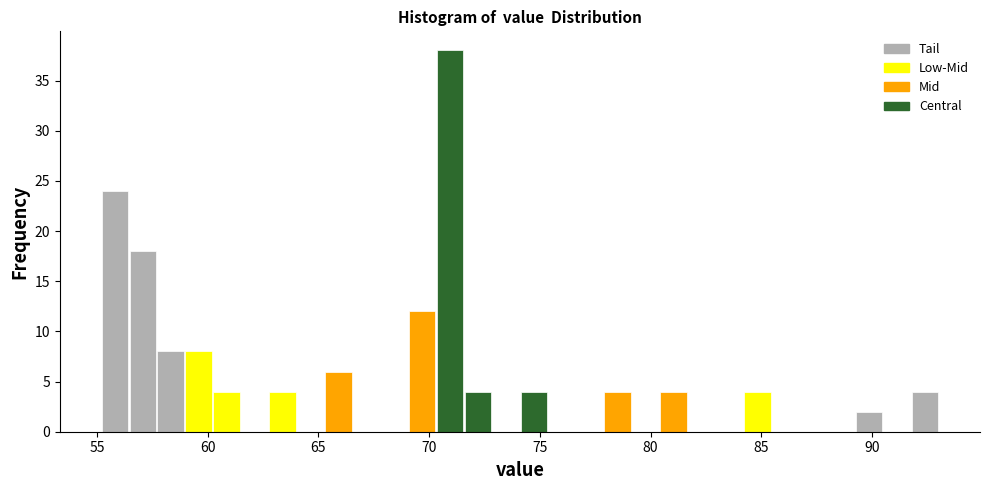

Read against the x-axis, roughly where is the centre of the tallest bar?

71.0